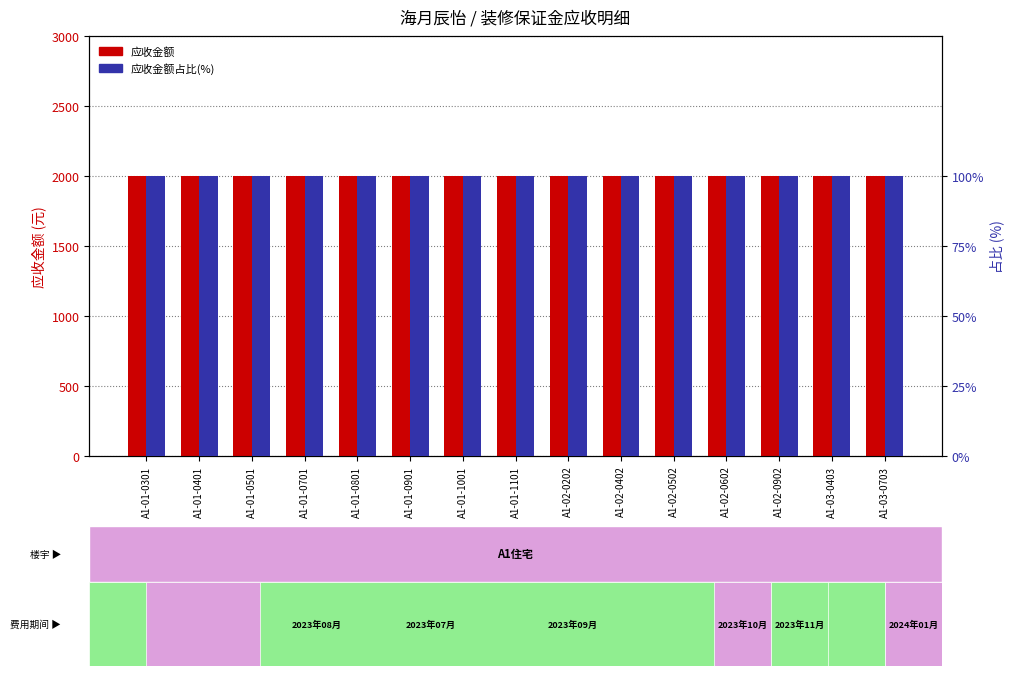

Which series has the widest spread of values?

应收金额